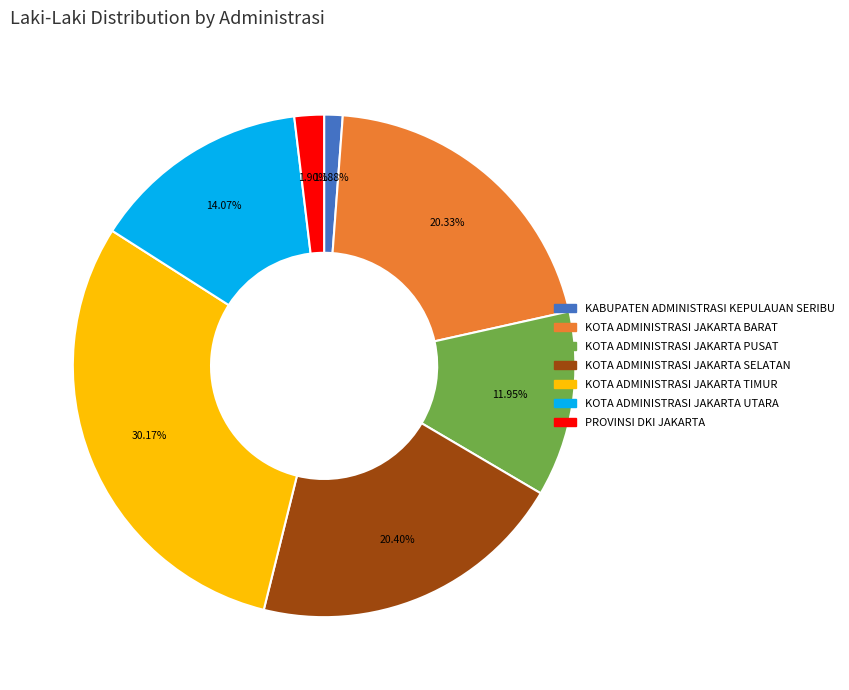

Combined, do KOTA ADMINISTRASI JAKARTA BARAT and PROVINSI DKI JAKARTA account for over 50%?

No